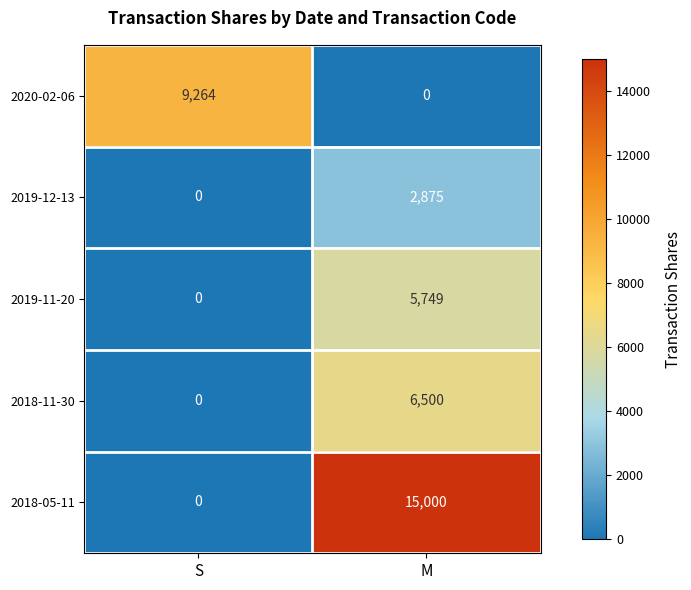

Rank the series at M from lowest to highest value.

2020-02-06, 2019-12-13, 2019-11-20, 2018-11-30, 2018-05-11